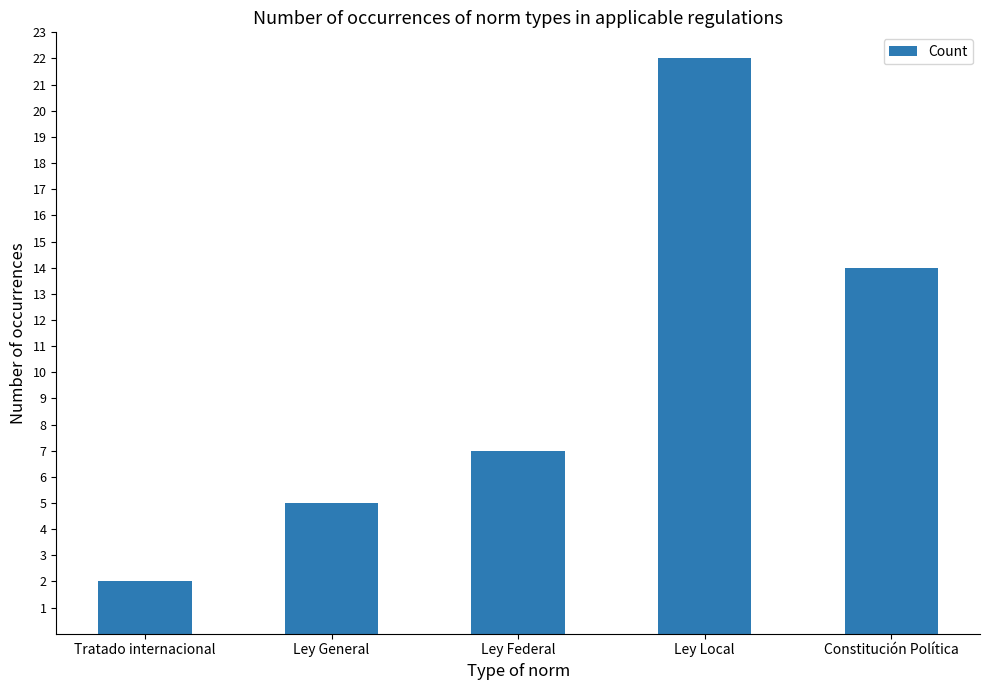

Reading left to right, list all the values displayed in this chart.

Tratado internacional=2	Ley General=5	Ley Federal=7	Ley Local=22	Constitución Política=14